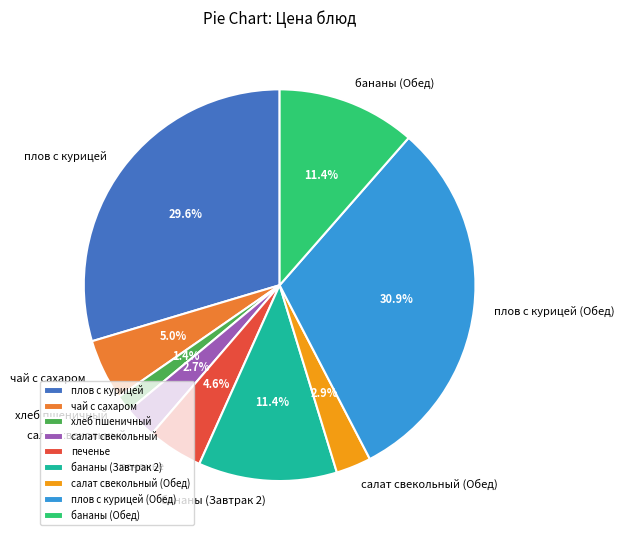

To the nearest percent, what portion does плов с курицей (Обед) represent?

31%